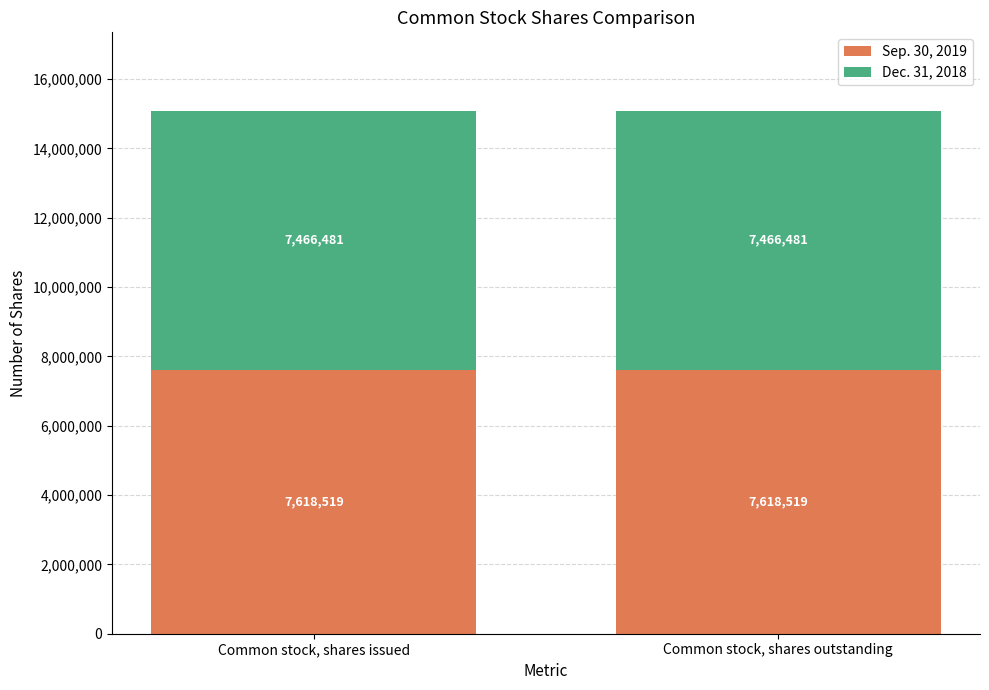

Is it true that Sep. 30, 2019 equals 7618519 at Common stock, shares issued?

True